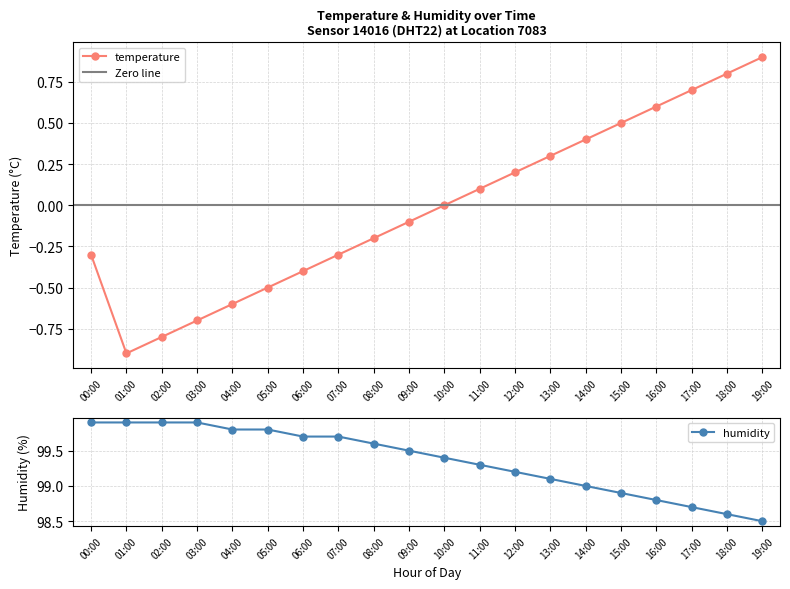

What is the value of the temperature point at the 7th from the left?

-0.4